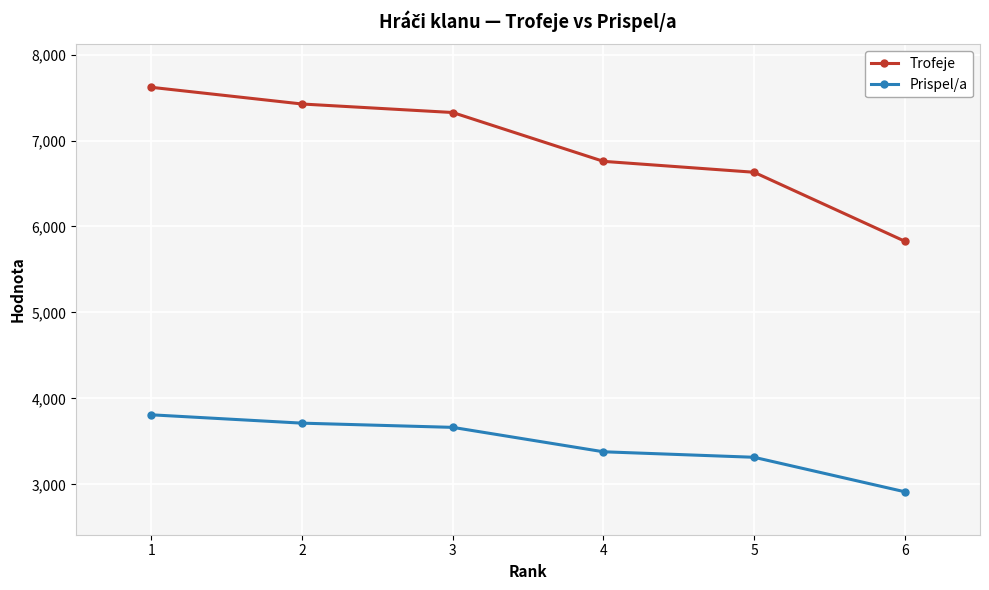

True or false: Prispel/a and Trofeje cross at least once.

False